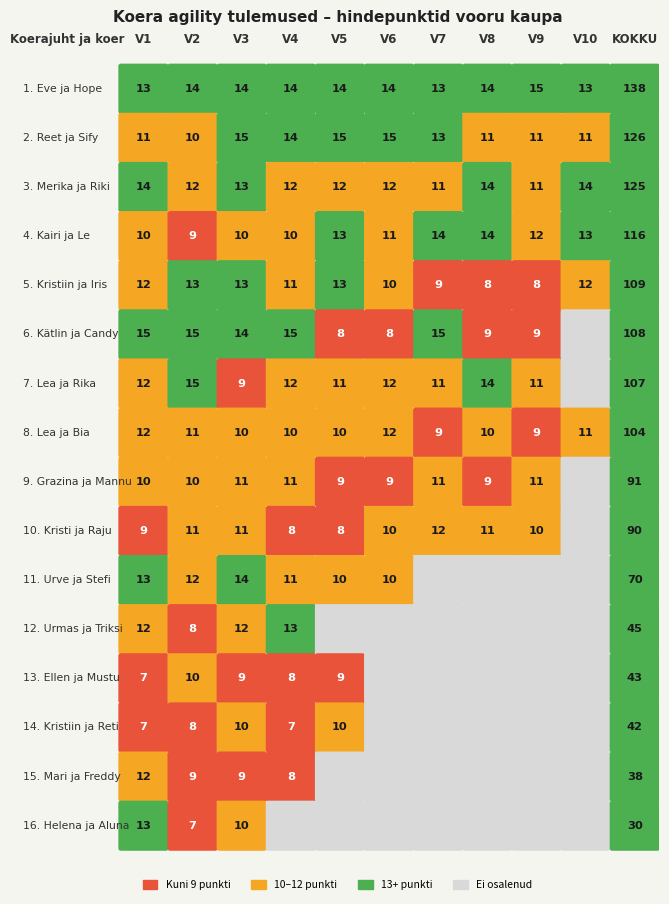

How many Kristiin ja Iris values are between 9 and 13?

8